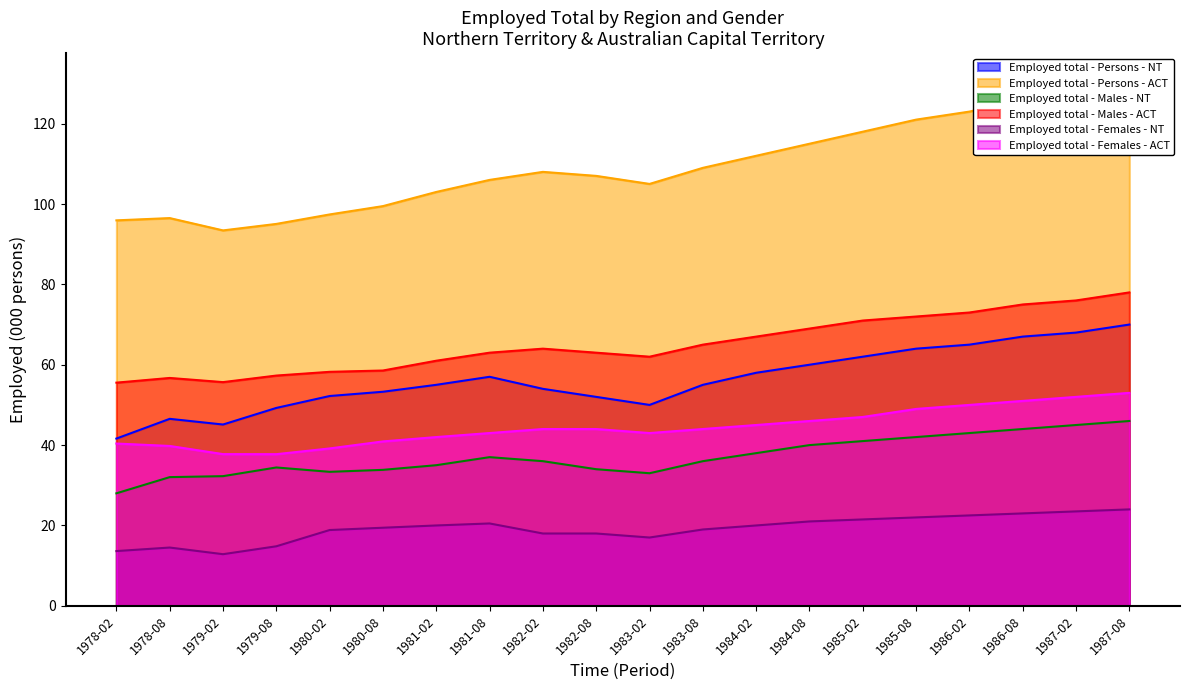

True or false: Employed total - Persons - NT and Employed total - Females - ACT intersect in this chart.

False